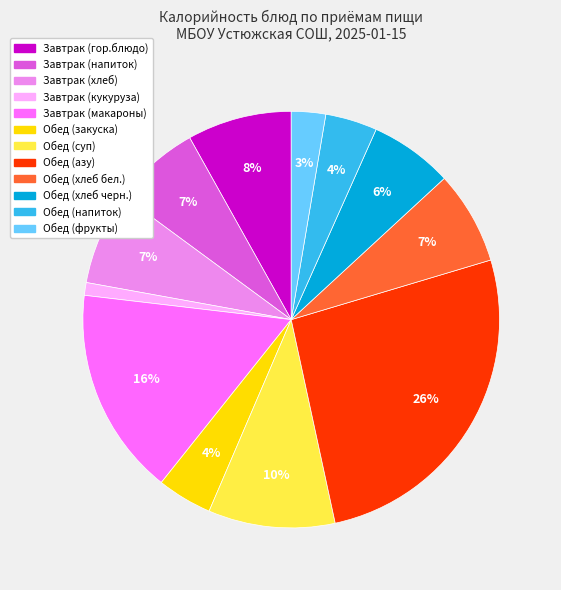

To the nearest percent, what portion does Завтрак (хлеб) represent?

7%